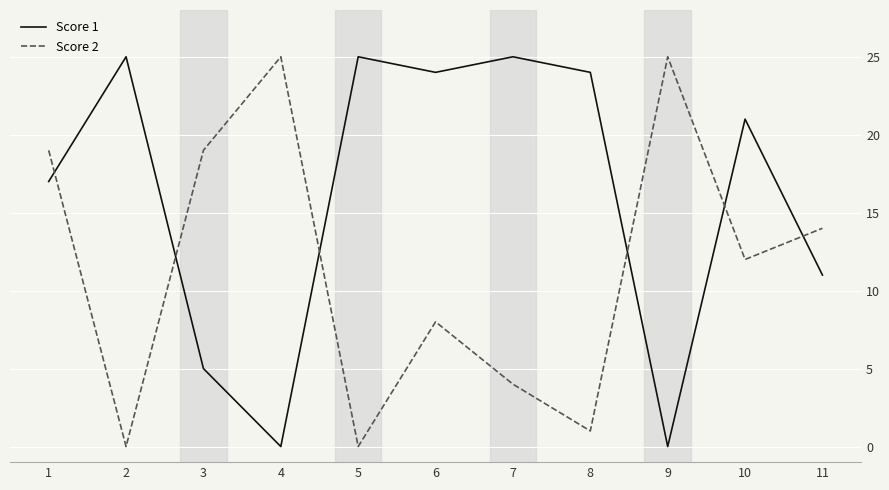

List the series in order of their overall mean, lowest first.

Score 2, Score 1